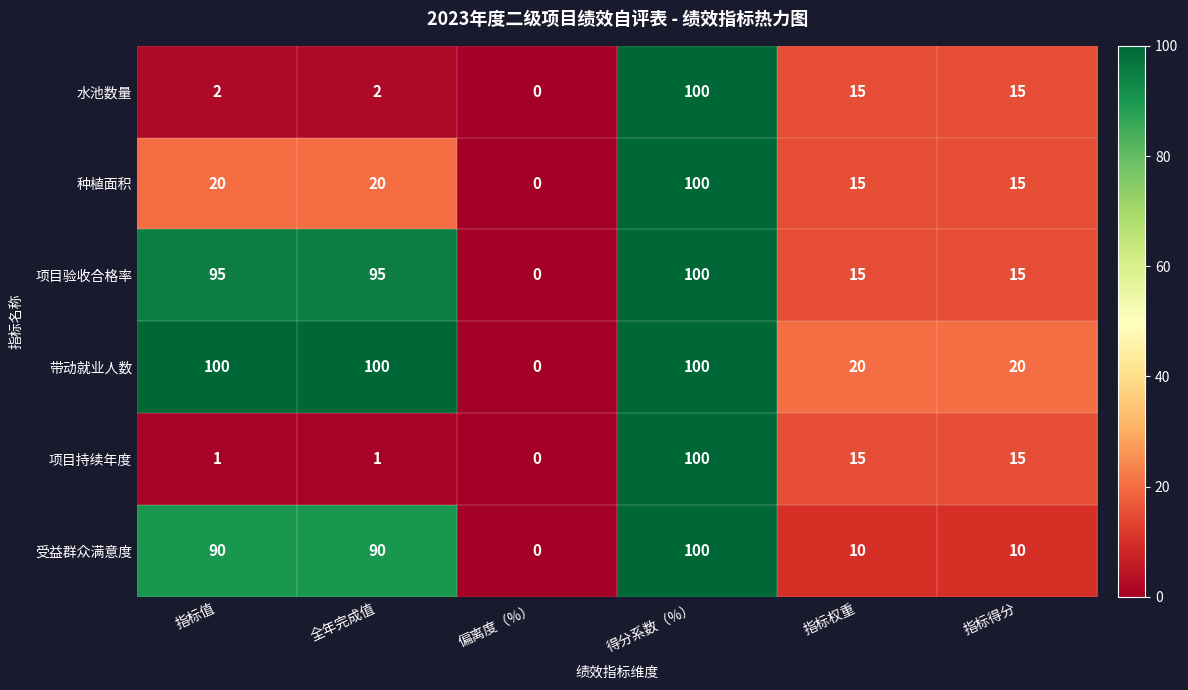

At how many categories does at least one series exceed 30?

3